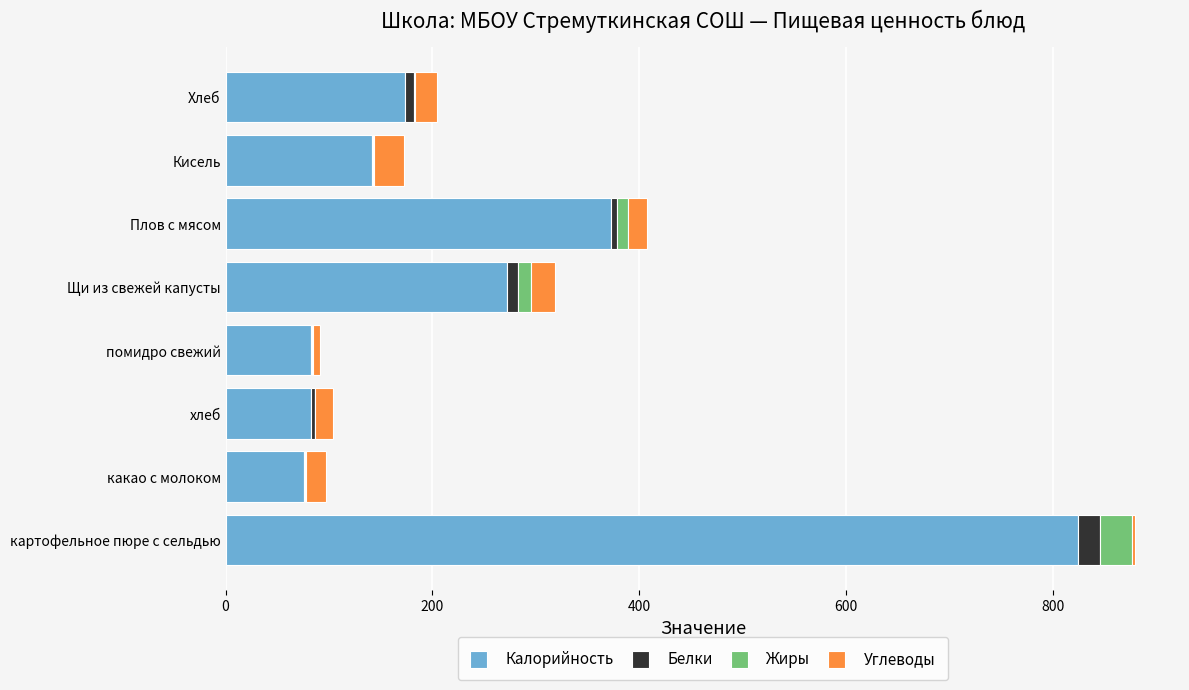

The Калорийность series shows 142.0 at Кисель. True or false?

True